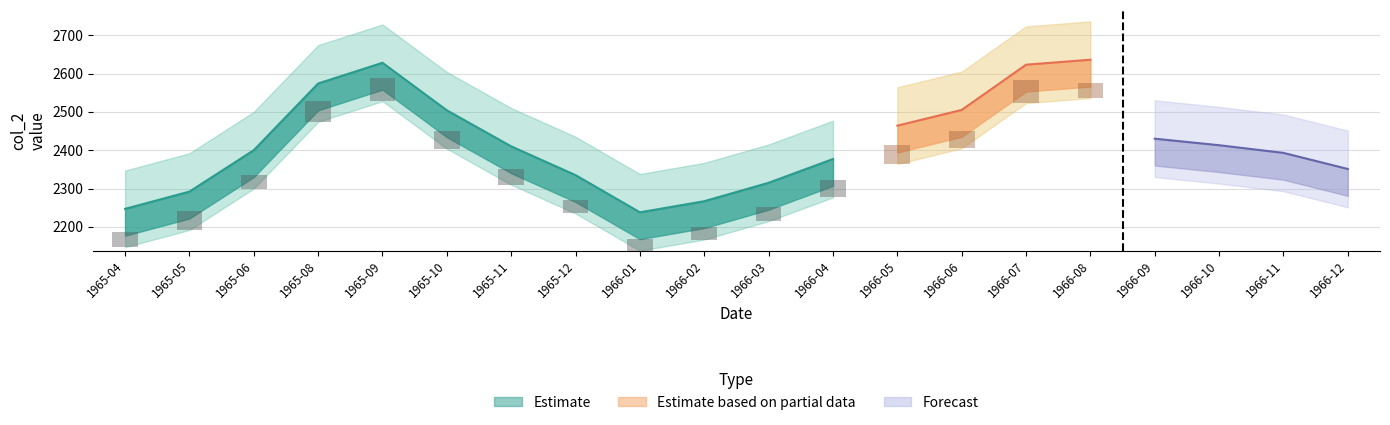

Between 1965-05 and 1965-11, which series saw the biggest shift?

Estimate